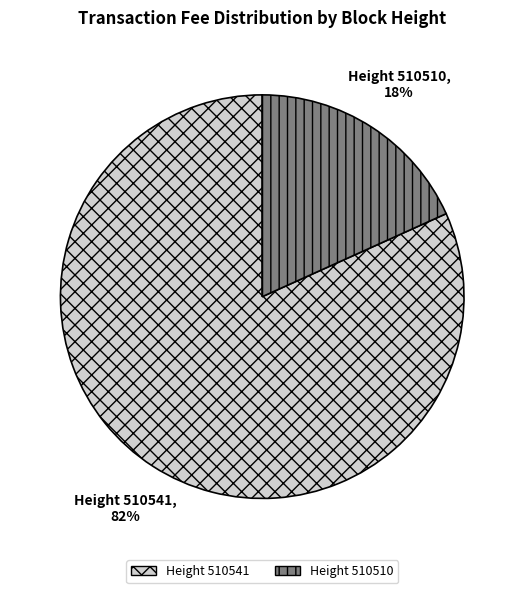

Which category has the biggest portion of the pie?

Height 510541